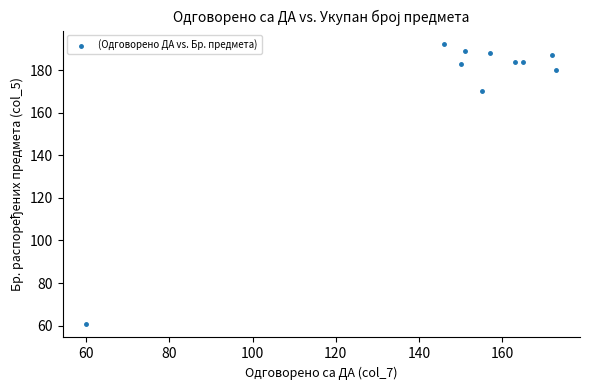

What Y value in the scatter plot is closest to 126?

170